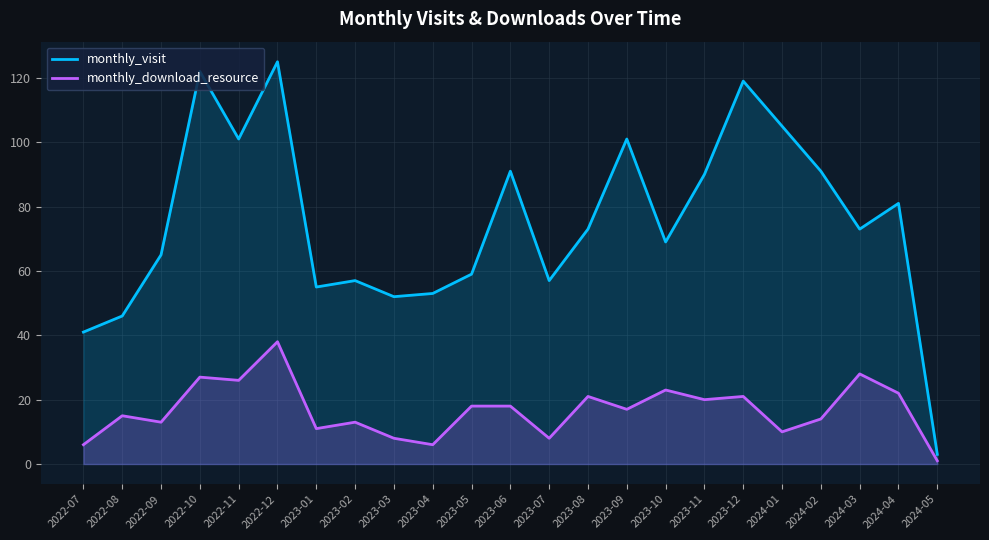

True or false: monthly_visit and monthly_download_resource intersect in this chart.

False